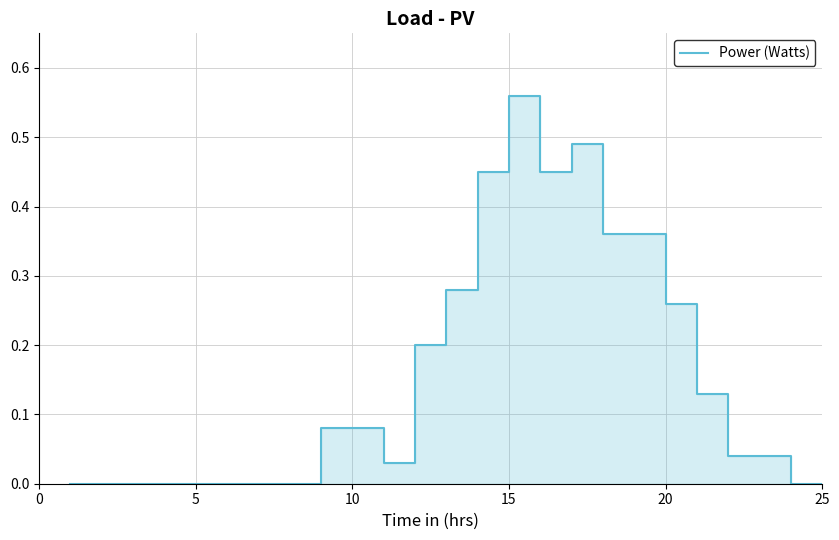

What is the sum of all values?

3.8